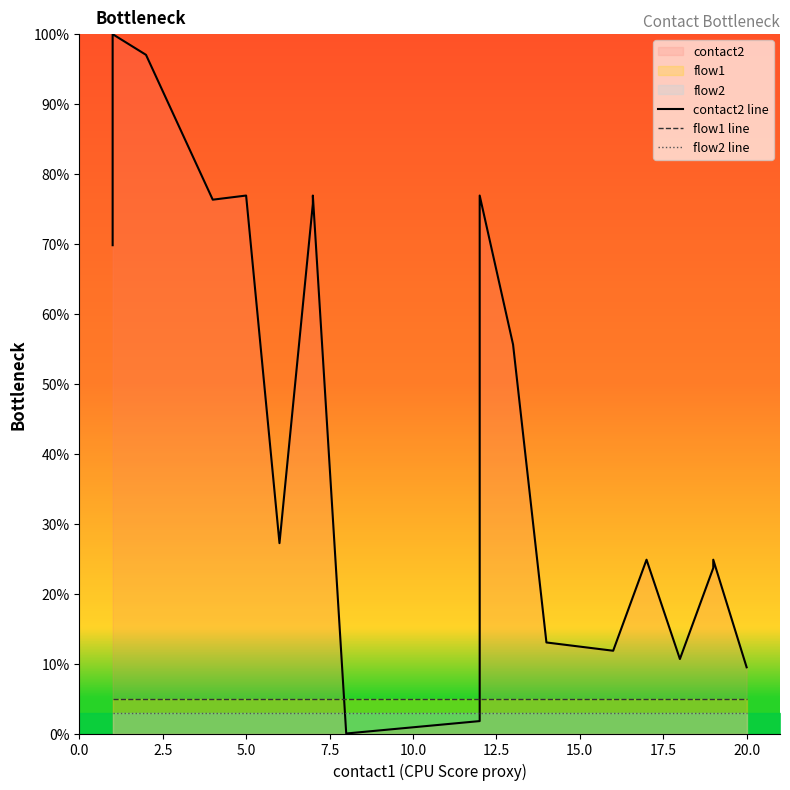

Read the flow1 line value at 2.5.

5.0